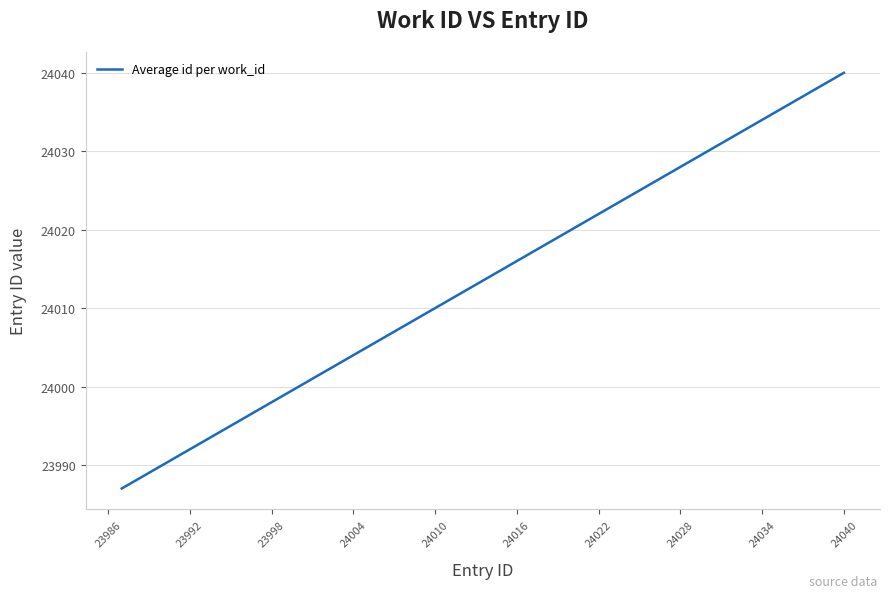

Reading right to left, transcribe all the data shown in this chart.

24040	24039	24002	23997	23993	23992	23990	23989	23988	23987